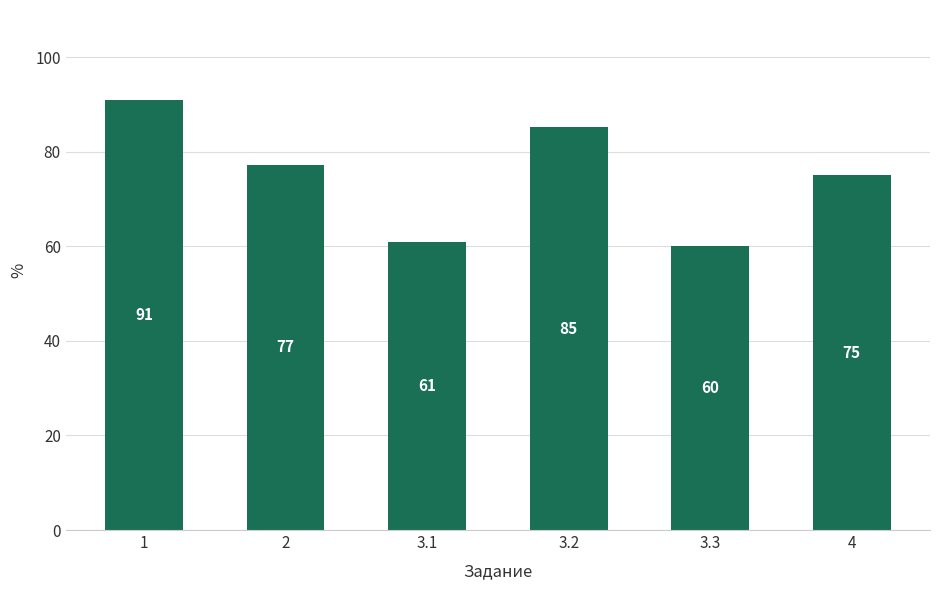

Are the bars horizontal?

No